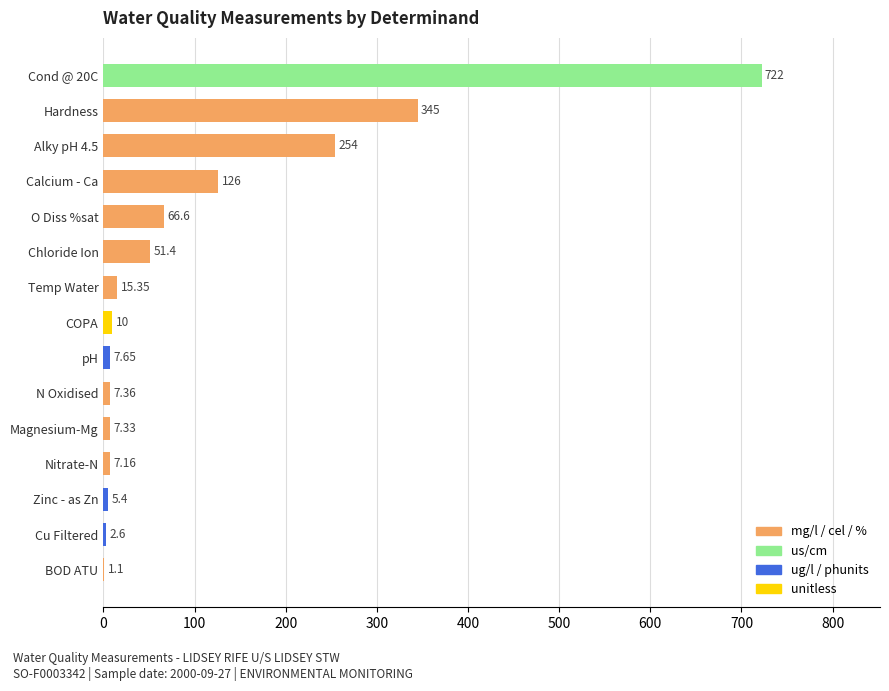

How many data points does each series have?

15